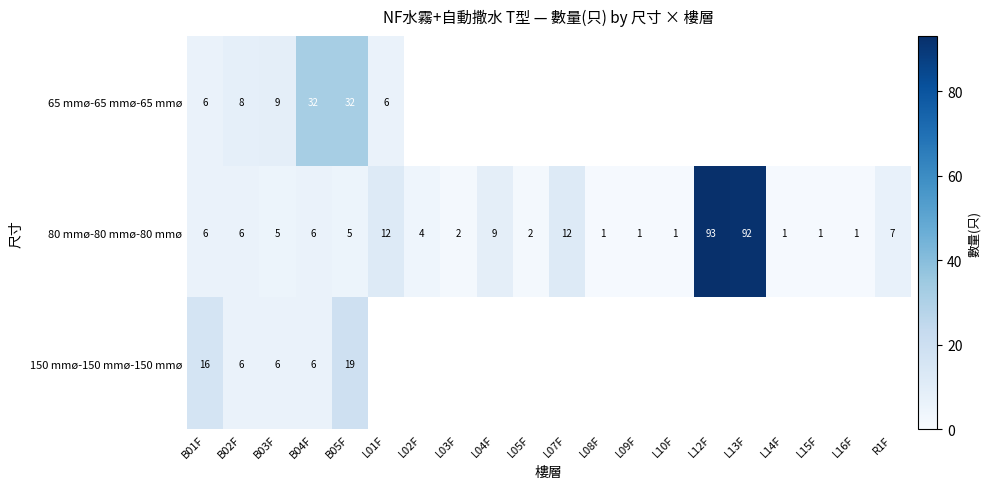

What is the highest value of the 80 mmø-80 mmø-80 mmø series?

93